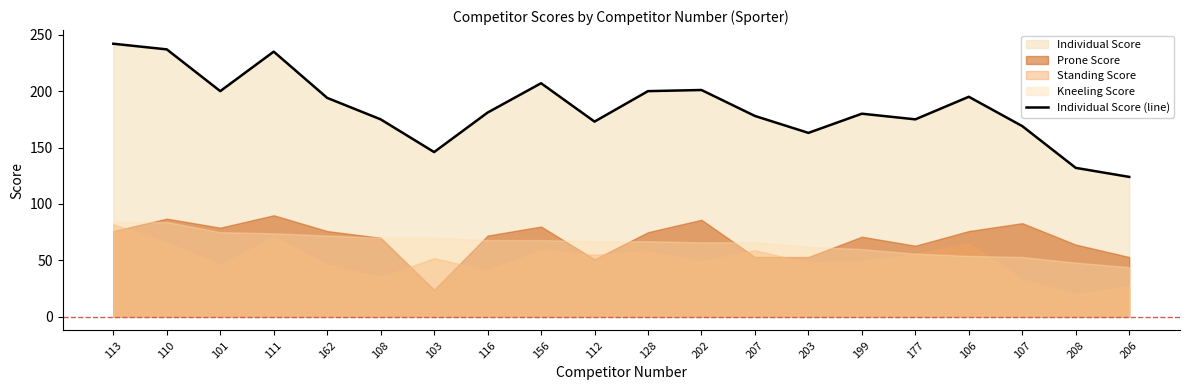

True or false: the data shows 102 at 202.

False